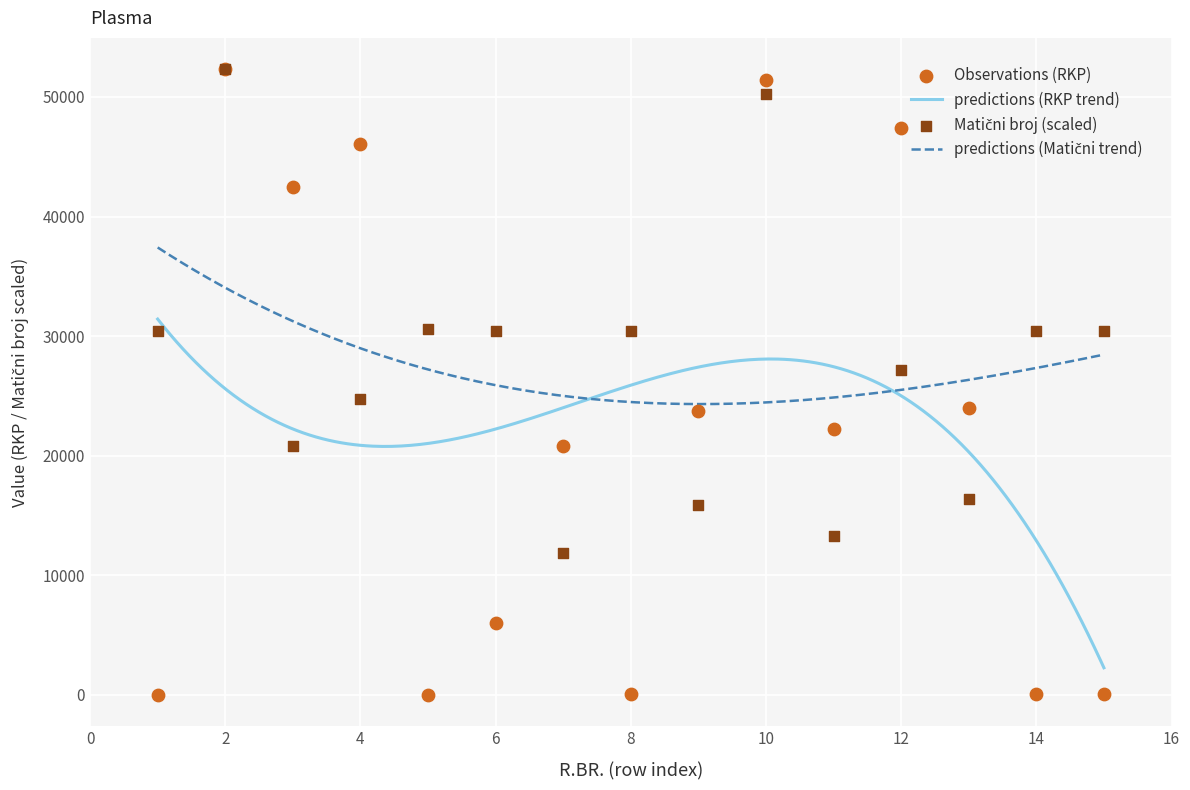

What is the lowest value of the predictions (RKP trend) series?

2274.6